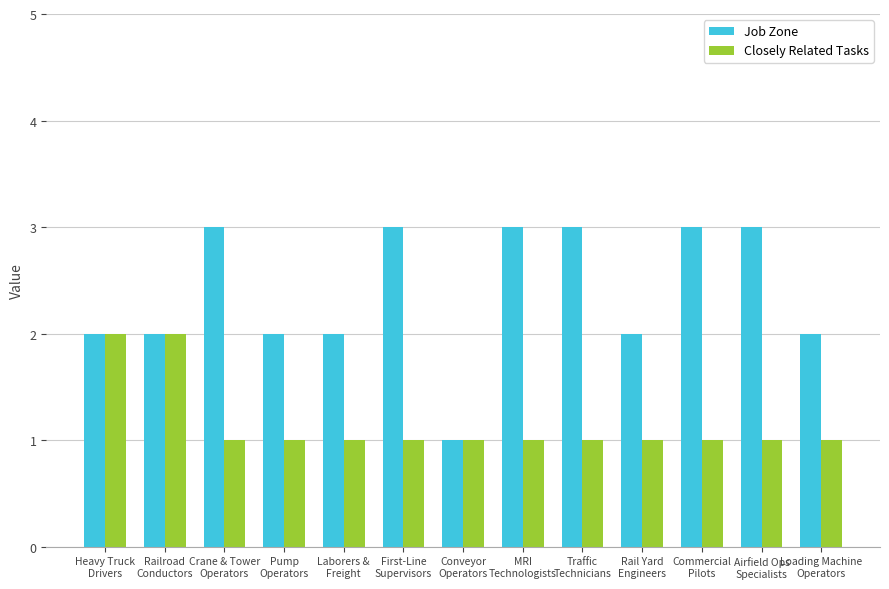

Rank the series by their average value, from lowest to highest.

Closely Related Tasks, Job Zone